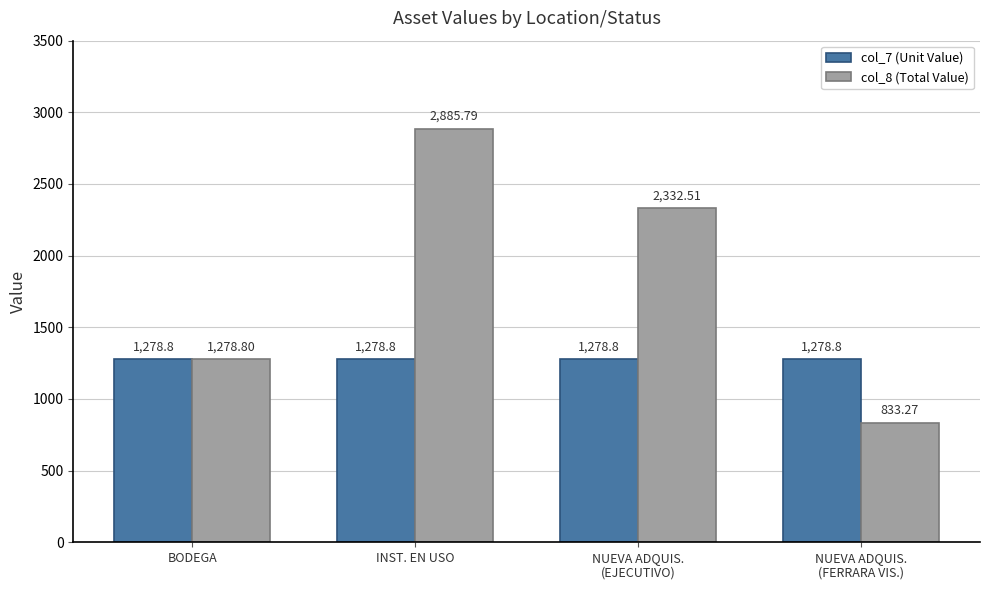

Read the col_7 (Unit Value) value at NUEVA ADQUIS.
(EJECUTIVO).

1278.8